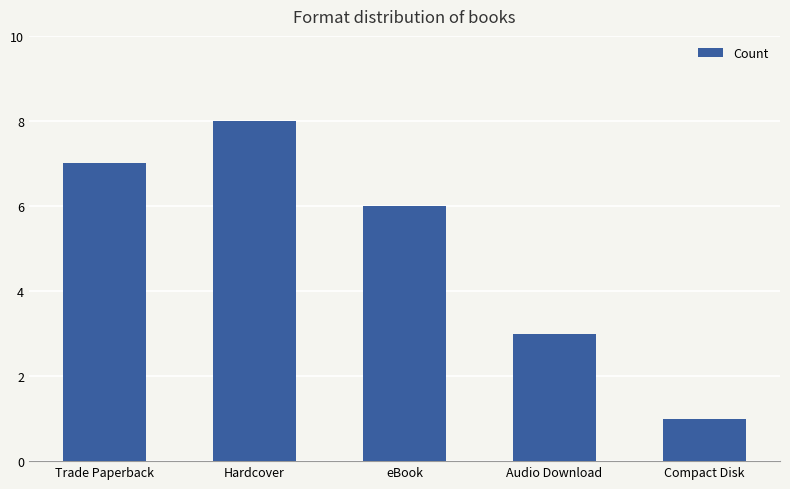

Reading right to left, what are all the values shown in this chart?

1	3	6	8	7